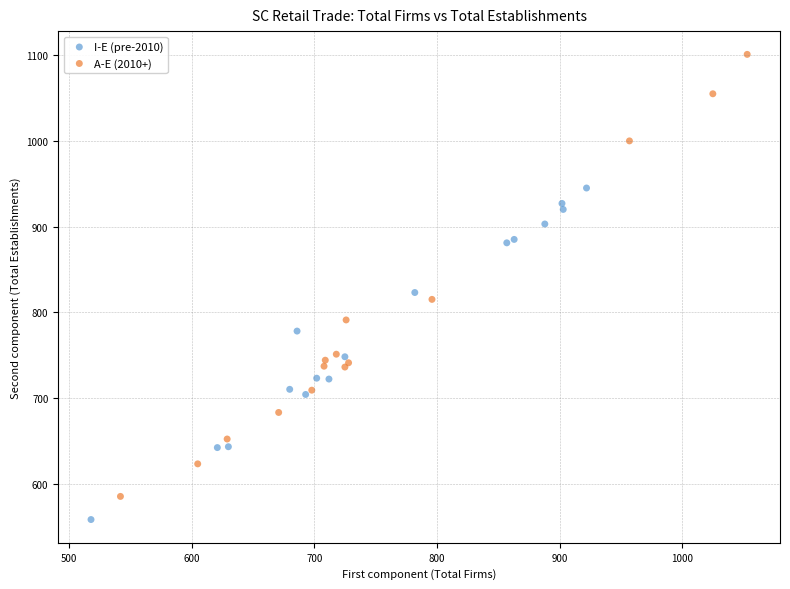

Which series has the widest spread of Y values?

A-E (2010+)